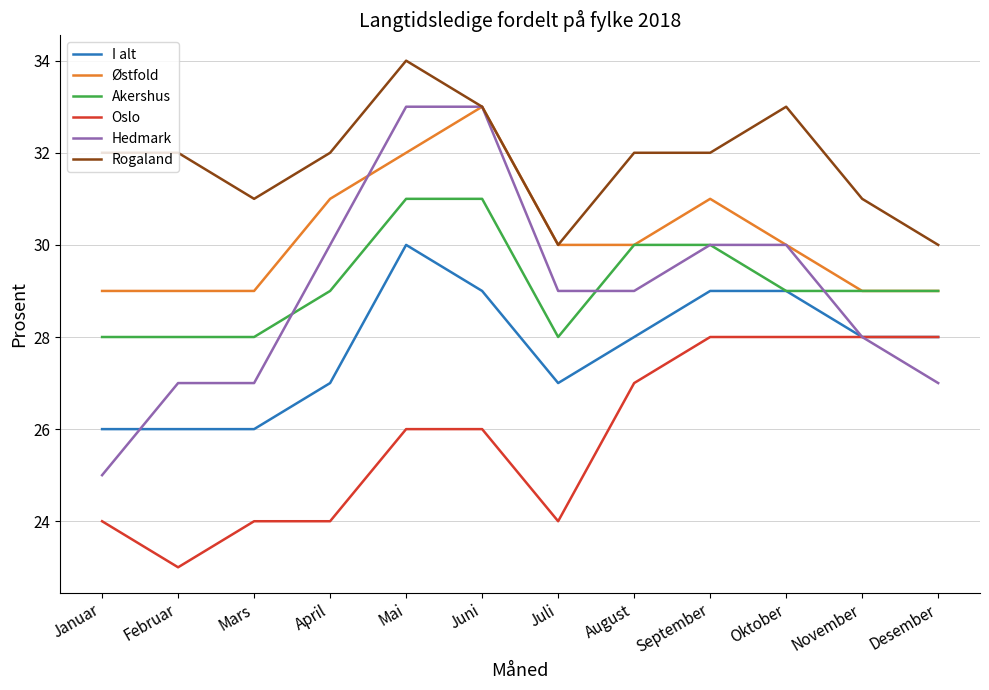

What is the sum of the Østfold values at Juni and Desember?

62